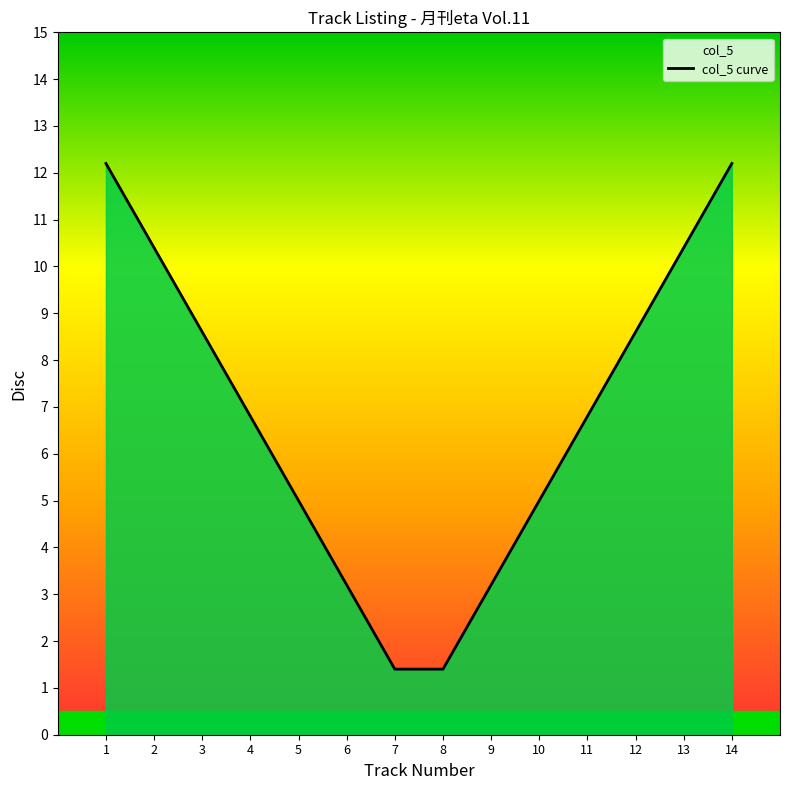

Which label corresponds to the smallest value in the chart?

7